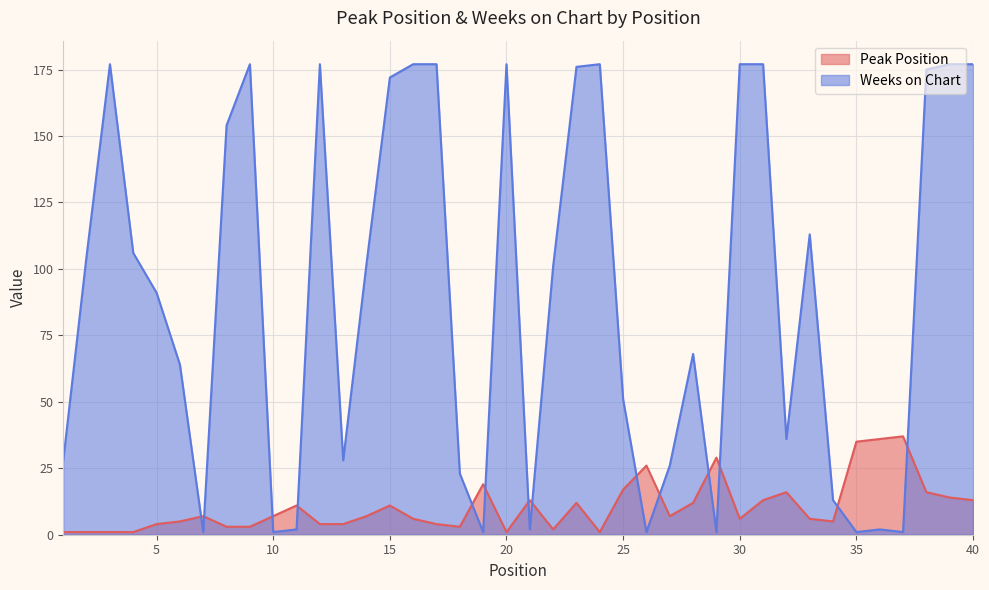

What is the smallest value displayed?

1